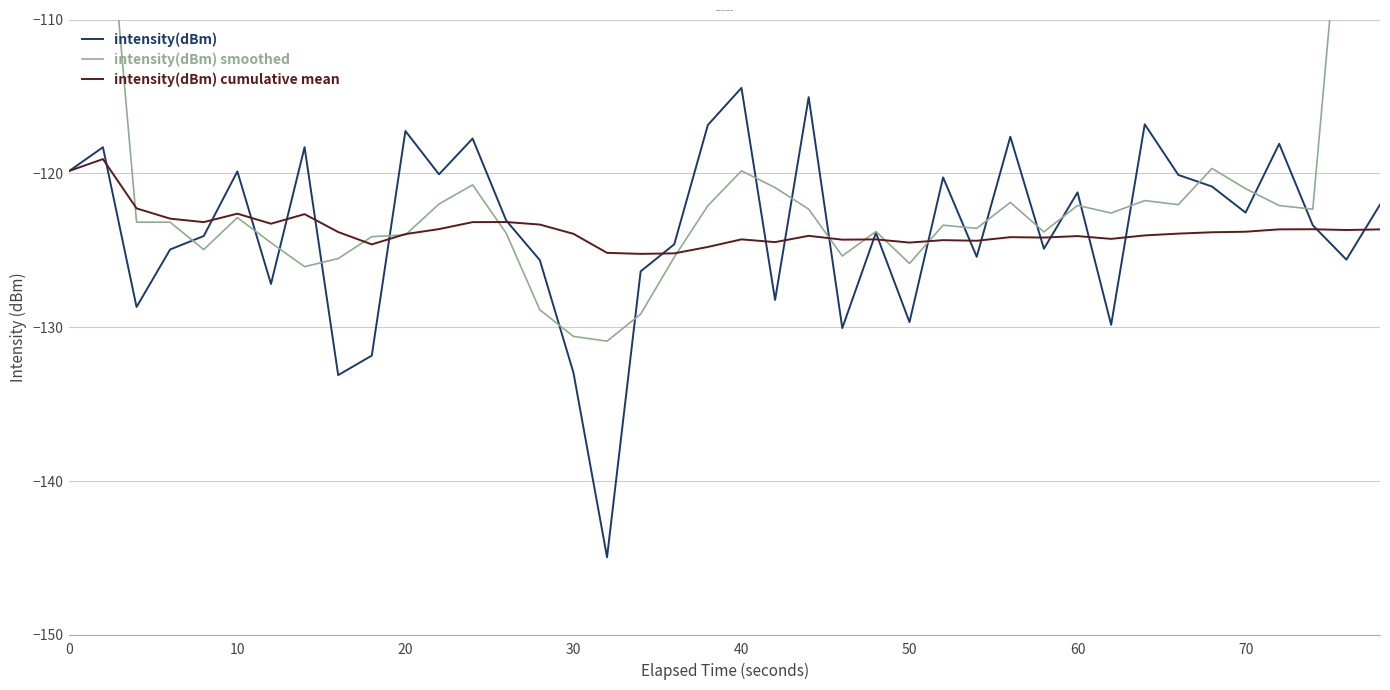

At how many categories does at least one series exceed -107?

4